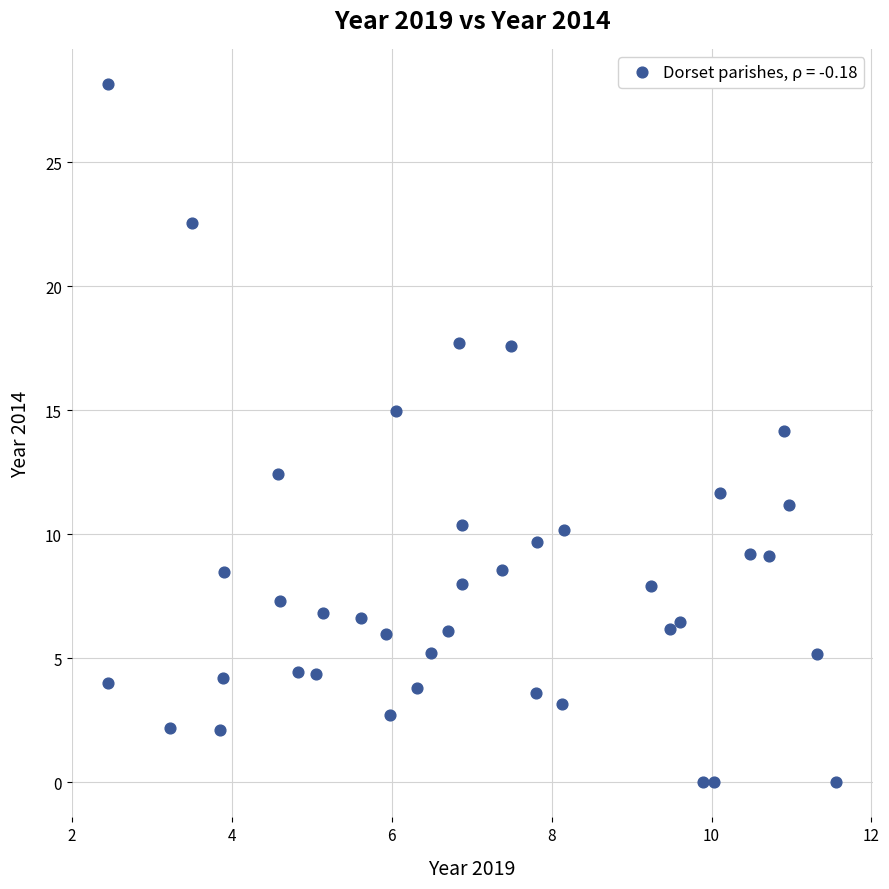

What is the range of X values (max minus min)?

9.1